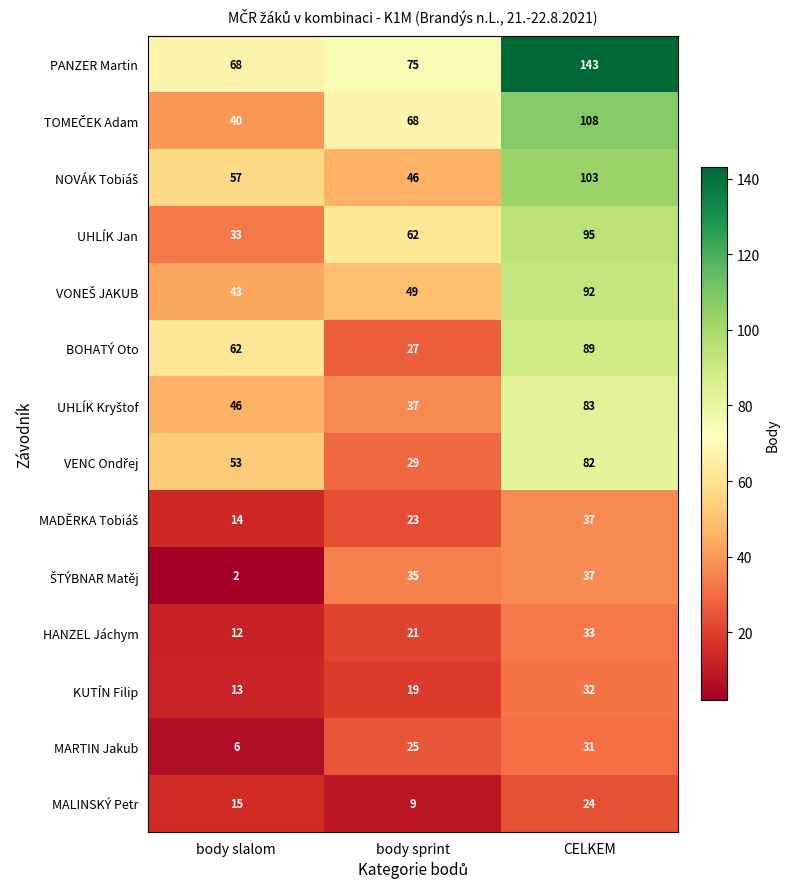

True or false: UHLÍK Jan has a value of 33 at body slalom.

True